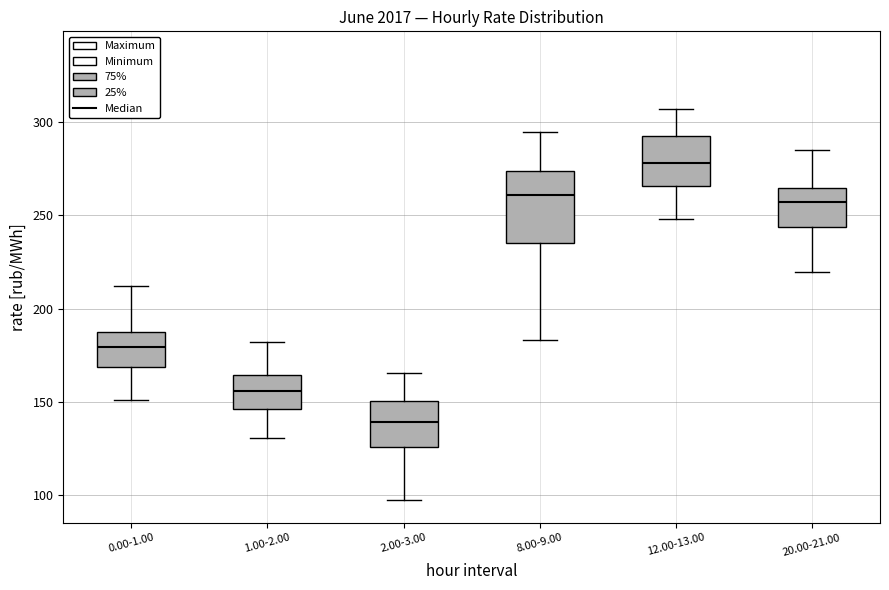

Reading left to right, transcribe this box plot: for each box, give where its median line is, the range the box spans, and where its two whiskers end, as read against the y-axis. The values are not printed on the chart, so give them approximately, as read against the axis.

0.00-1.00: median 180, box 170 to 190, whiskers 150 to 210
1.00-2.00: median 155, box 145 to 165, whiskers 130 to 180
2.00-3.00: median 140, box 125 to 150, whiskers 95 to 165
8.00-9.00: median 260, box 235 to 275, whiskers 185 to 295
12.00-13.00: median 280, box 265 to 295, whiskers 250 to 305
20.00-21.00: median 255, box 245 to 265, whiskers 220 to 285